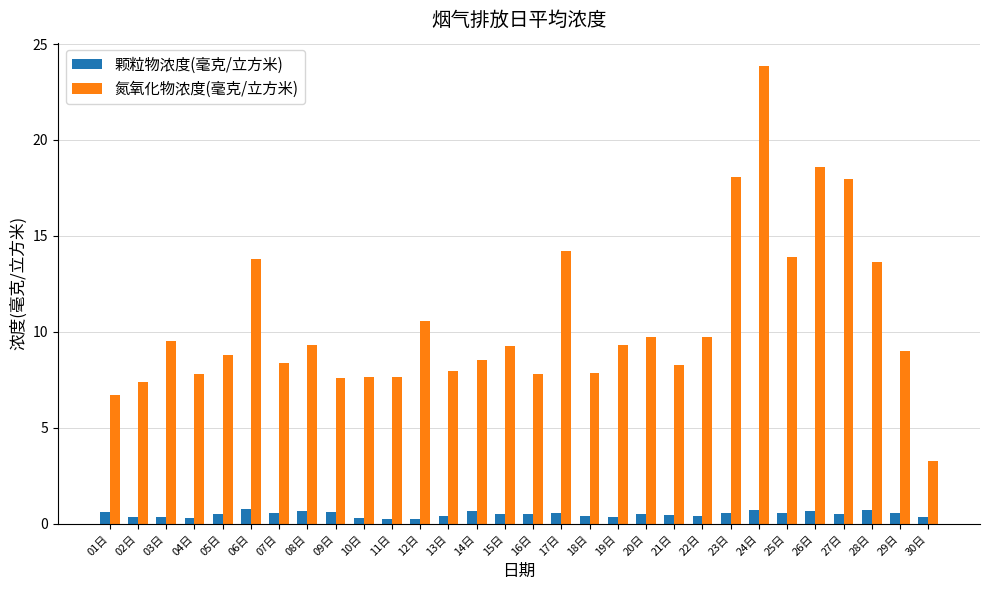

Which series changed the most between 07日 and 11日?

氮氧化物浓度(毫克/立方米)